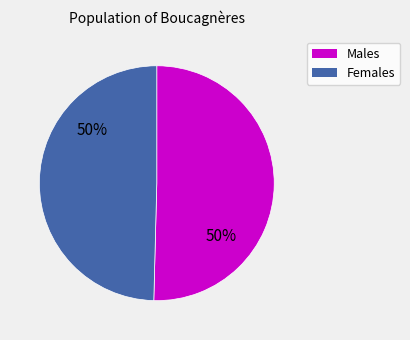

To the nearest percent, what is the average slice percentage?

50%